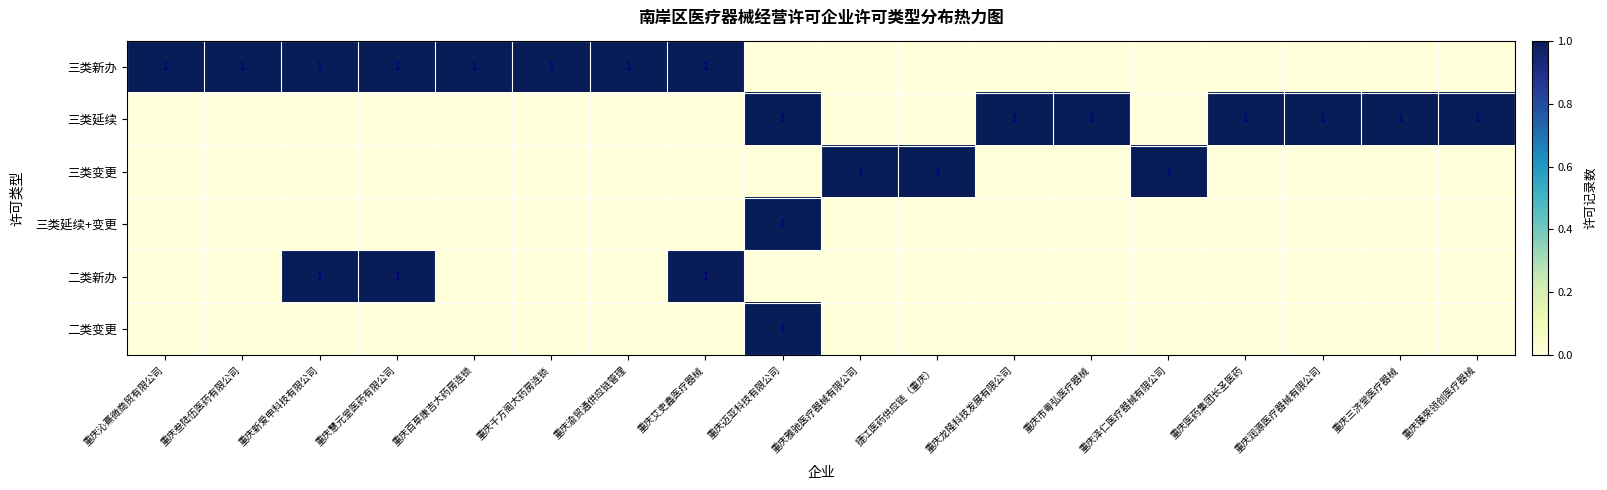

What is the highest value of the 三类延续+变更 series?

1